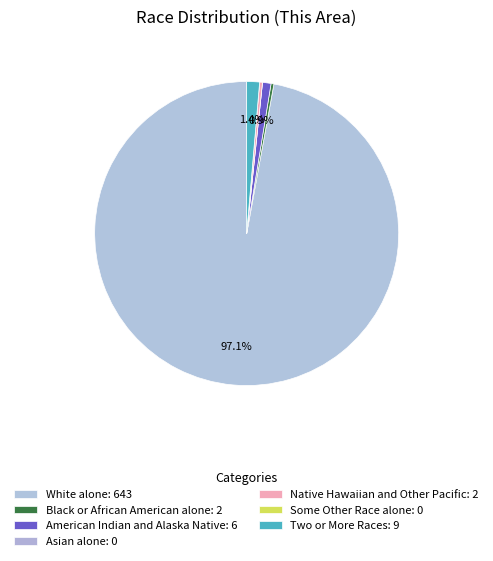

Which has a higher value, Black or African American alone or Asian alone?

Black or African American alone